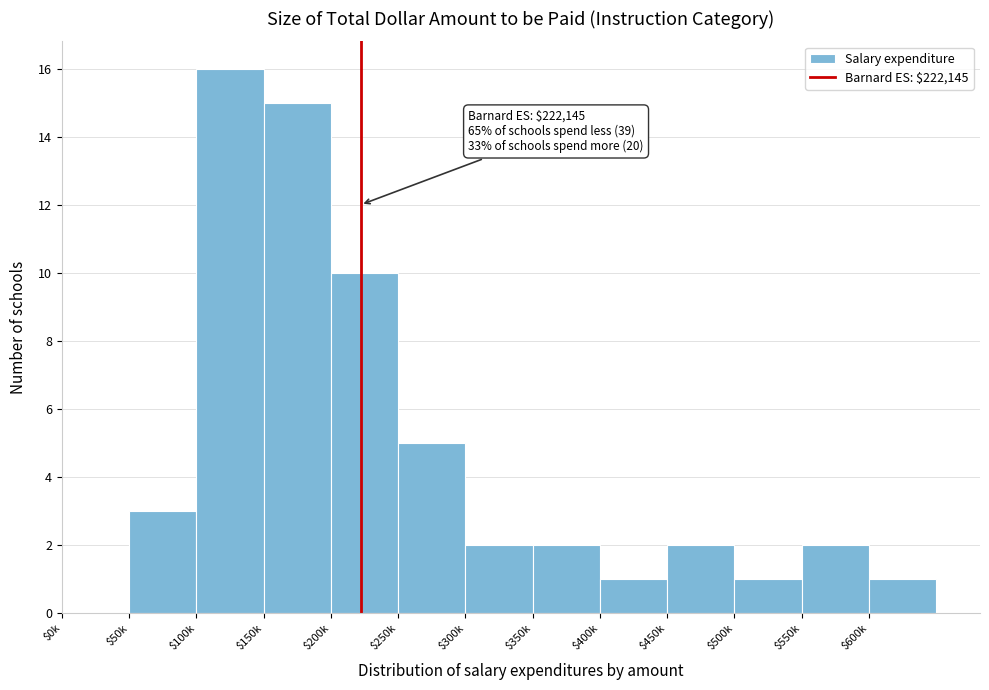

What is the sum of all values?

60